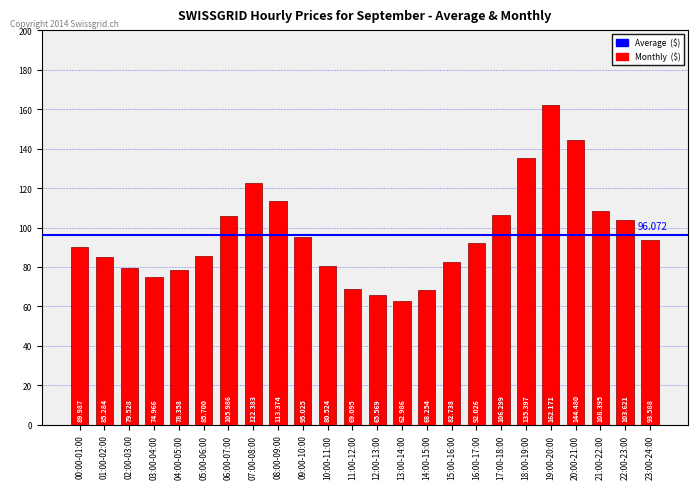

What is the change in value from 08:00-09:00 to 21:00-22:00?

-5.0